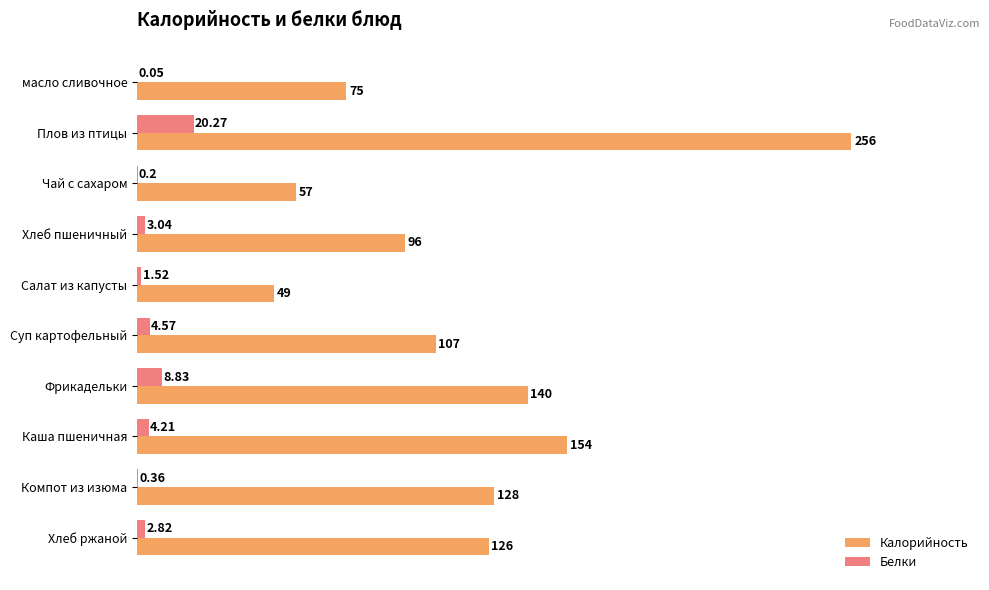

At which label is Калорийность closest to 152?

Каша пшеничная